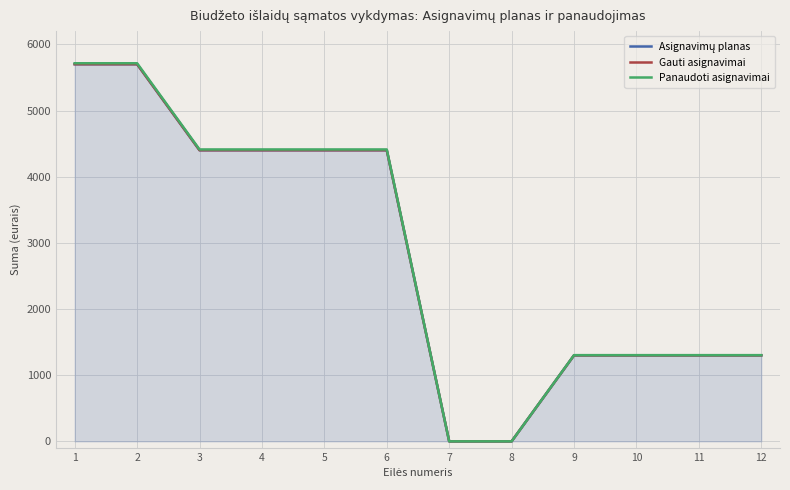

What is the average value of the Asignavimų planas series?

2850.0